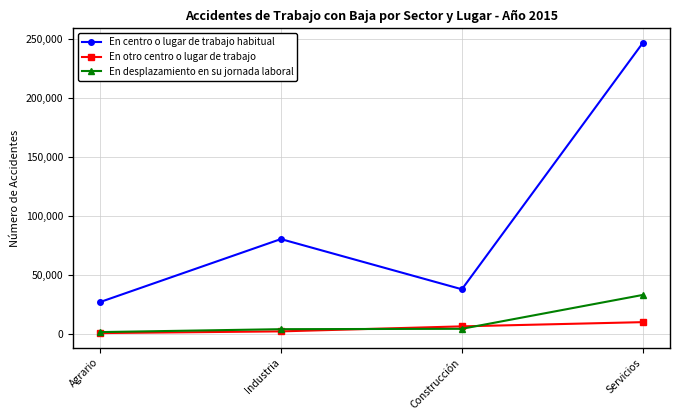

True or false: En otro centro o lugar de trabajo has more than 1 interior local peaks.

False